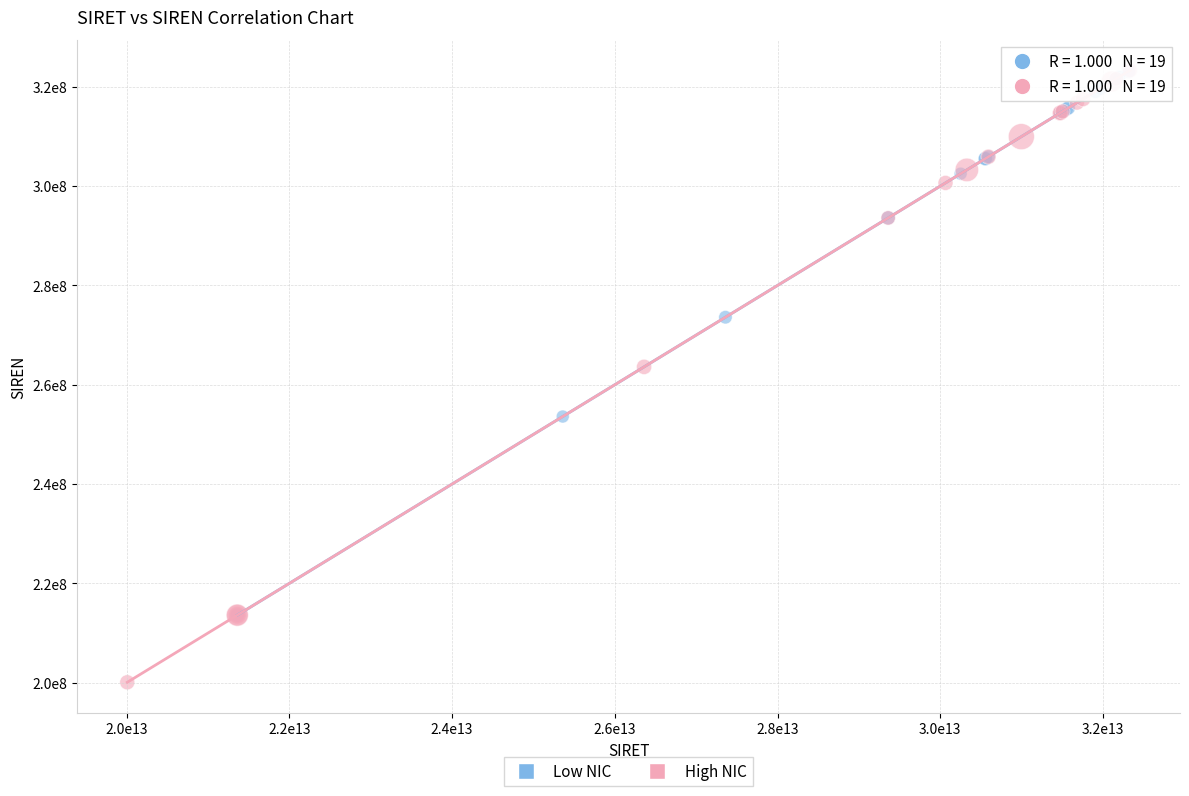

Which series has the largest Y range (max minus min)?

High NIC